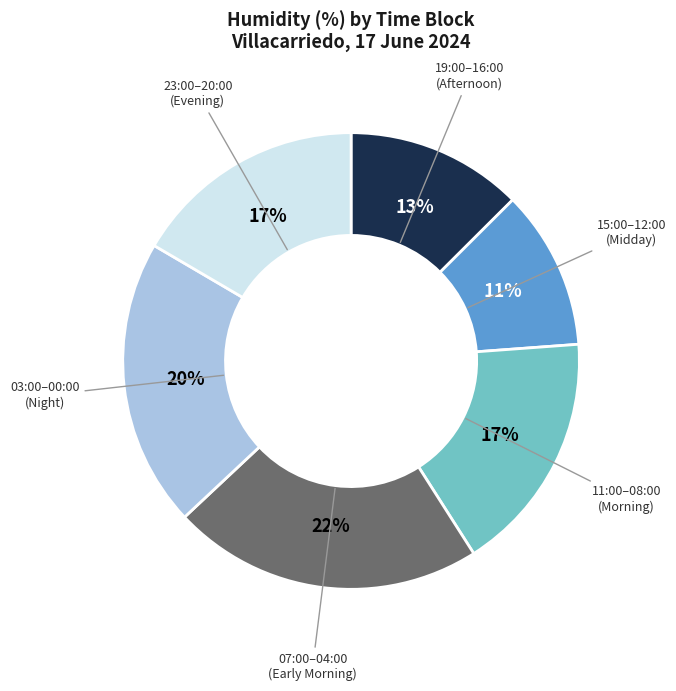

Does any single category account for the majority?

No